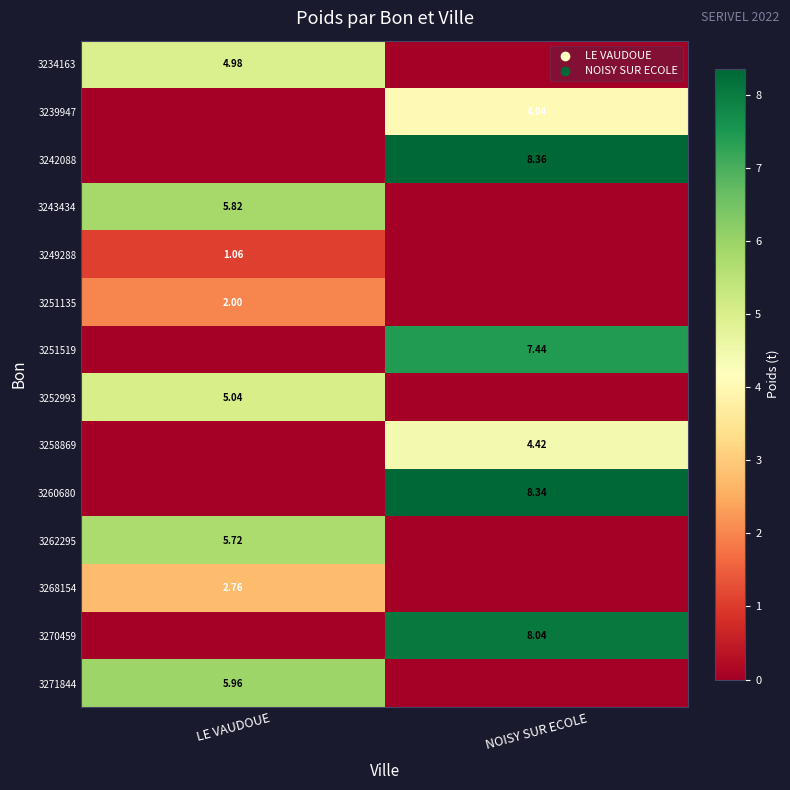

Is the value of 3258869 at NOISY SUR ECOLE greater than the value of 3251519 at NOISY SUR ECOLE?

No